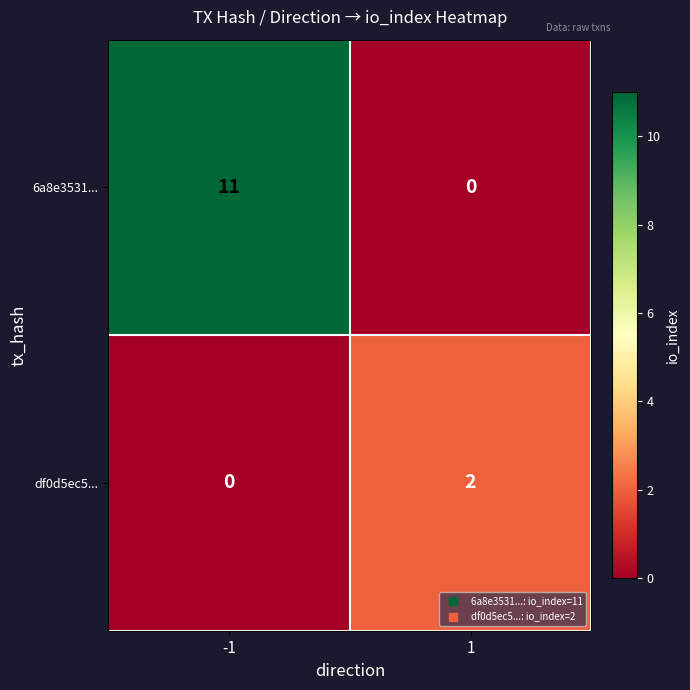

Which series has the largest total across all categories?

6a8e3531...